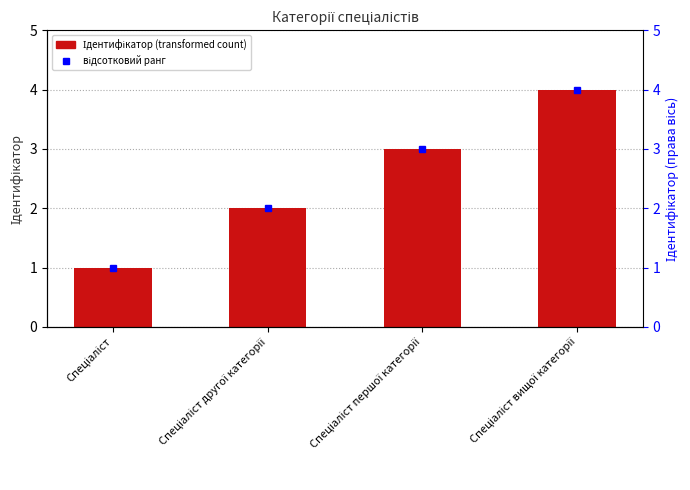

Count the values in the range 2 to 4.

3